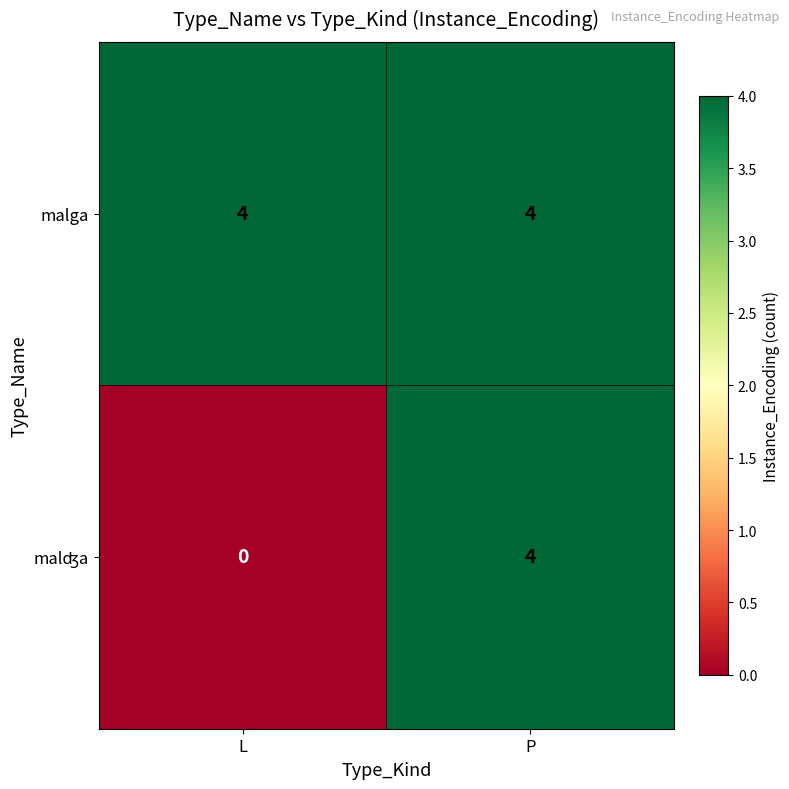

Which series has the largest total across all categories?

malga